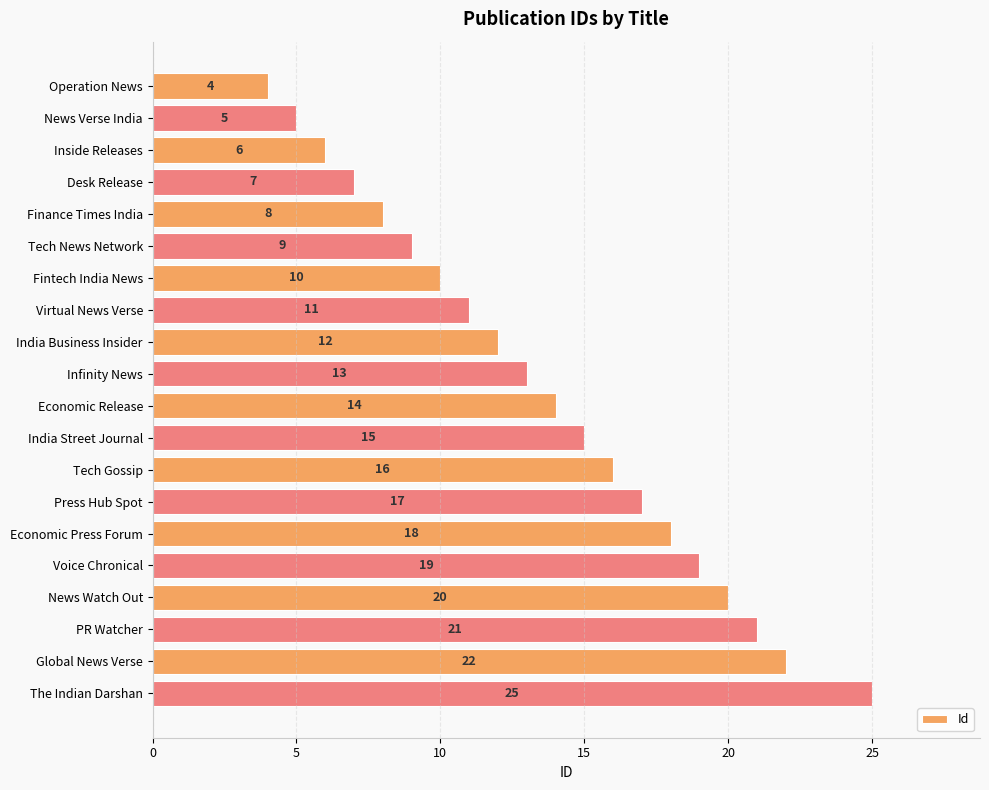

What is the smallest value displayed?

4